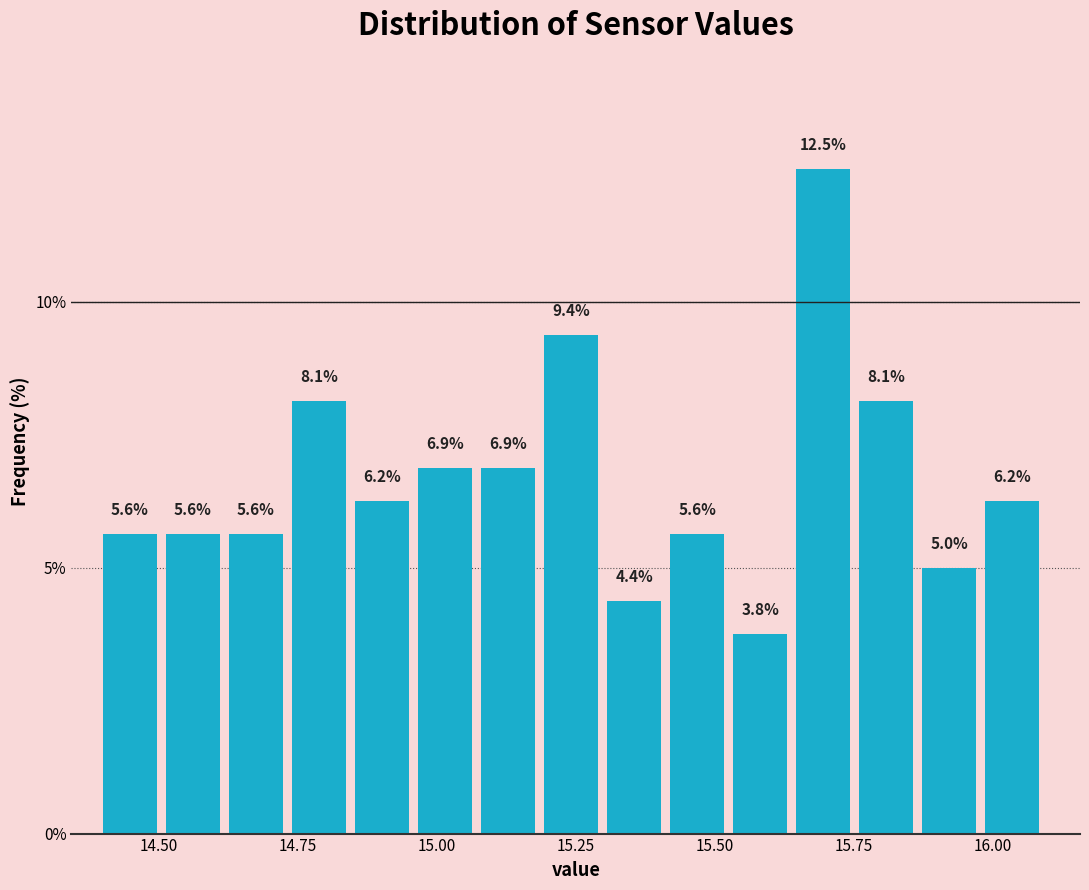

Around what value on the x-axis is the tallest bar? Give the approximate position of its centre, as read against the axis.

15.70